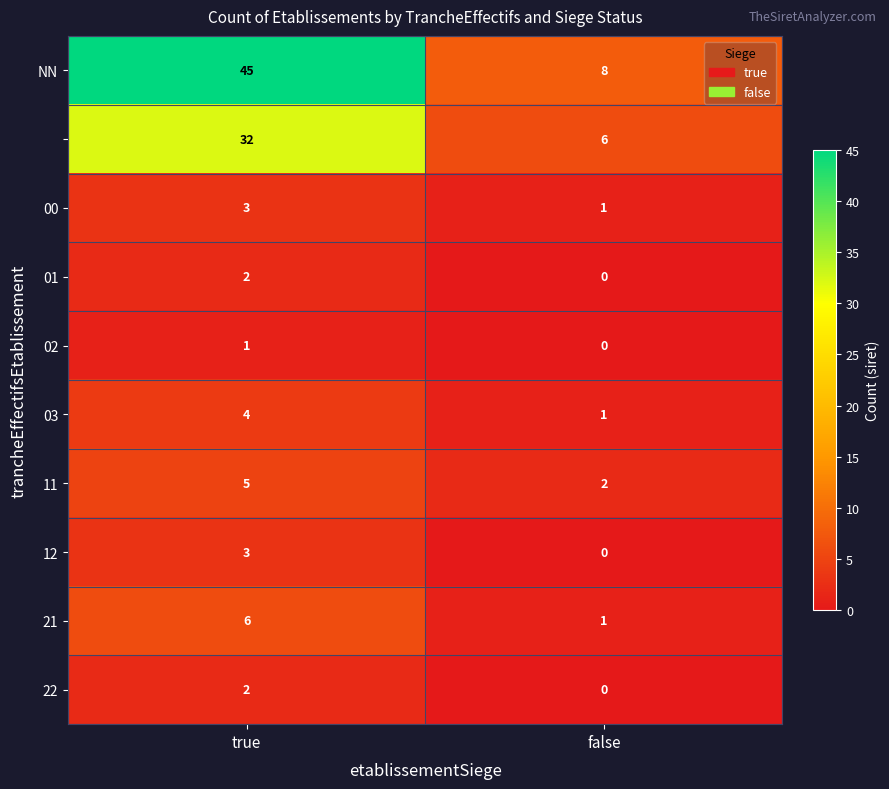

How many categories are shown in the chart?

2